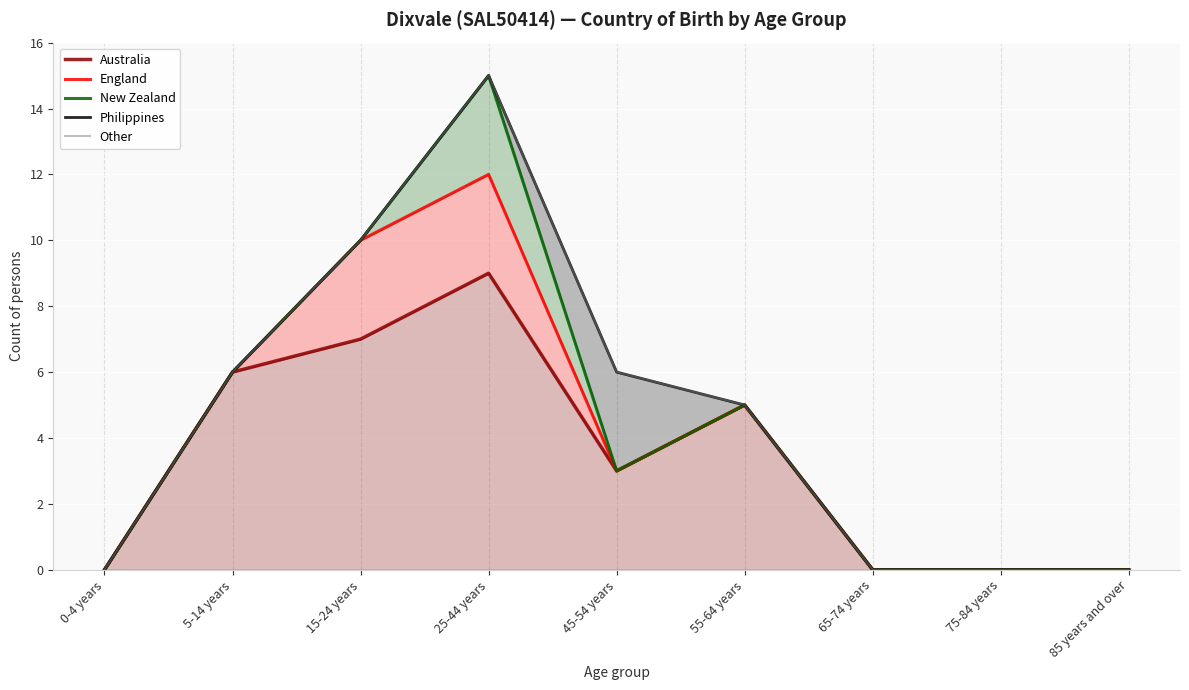

What is the difference between the maximum and minimum values in the New Zealand series?

15